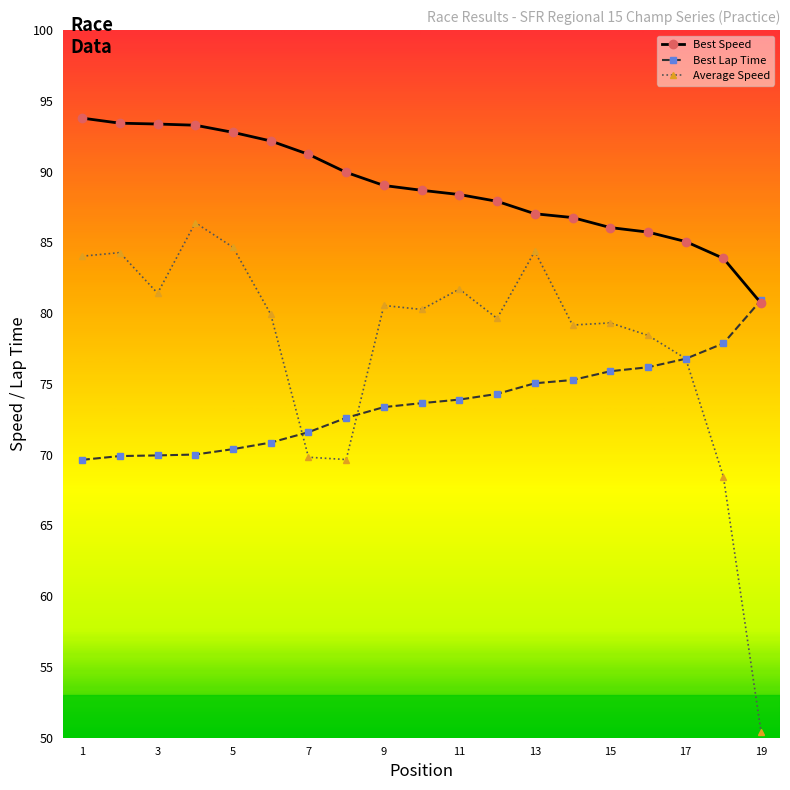

What is the value of the Average Speed point at the 5th from the left?

84.7